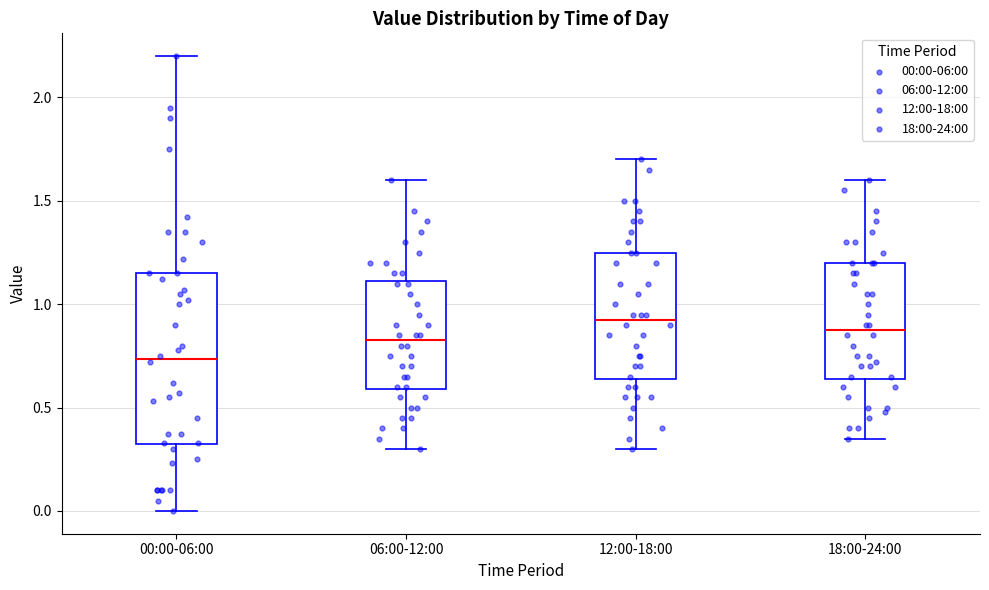

Reading left to right, read every box against the y-axis: the position of its median line, the range the box covers, and the ends of its whiskers. The values are not printed on the chart, so give them approximately, as read against the axis.

00:00-06:00: median 0.75, box 0.30 to 1.15, whiskers 0.00 to 2.20
06:00-12:00: median 0.85, box 0.60 to 1.10, whiskers 0.30 to 1.60
12:00-18:00: median 0.95, box 0.65 to 1.25, whiskers 0.30 to 1.70
18:00-24:00: median 0.90, box 0.65 to 1.20, whiskers 0.35 to 1.60